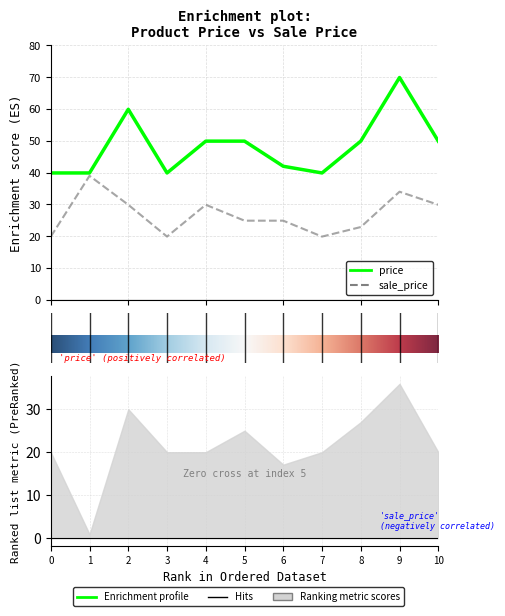

Is this an area chart (filled region under the line)?

No